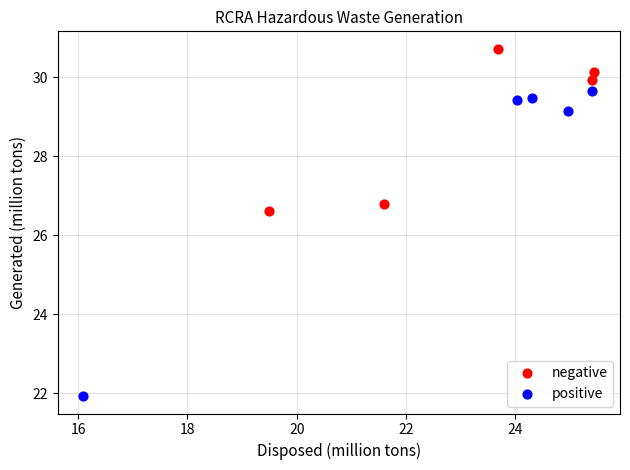

Which series reaches the maximum Y coordinate?

negative